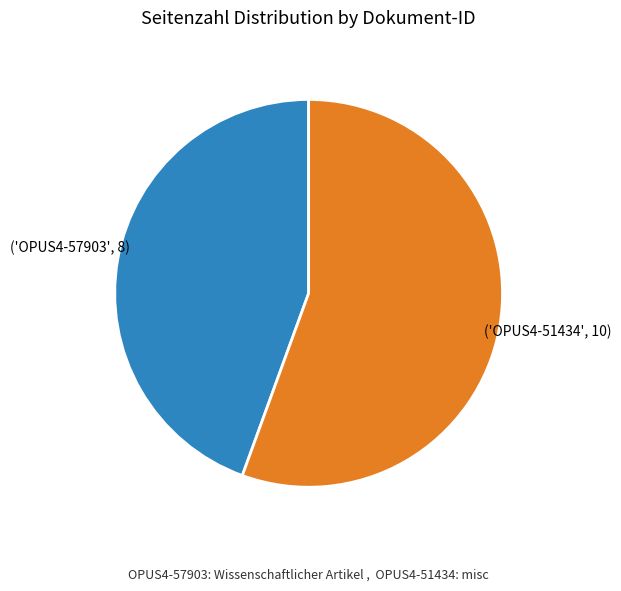

Is there a majority slice in this chart?

Yes